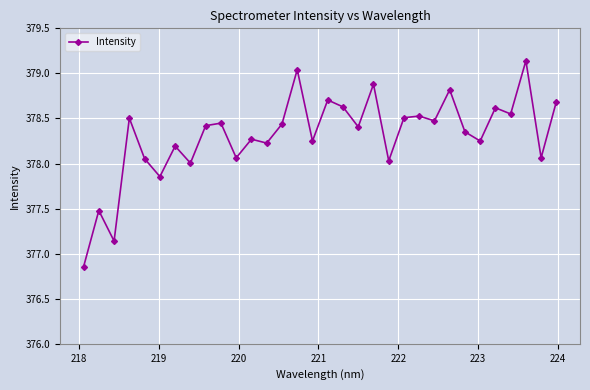

What is the difference between the maximum and minimum values?

2.3